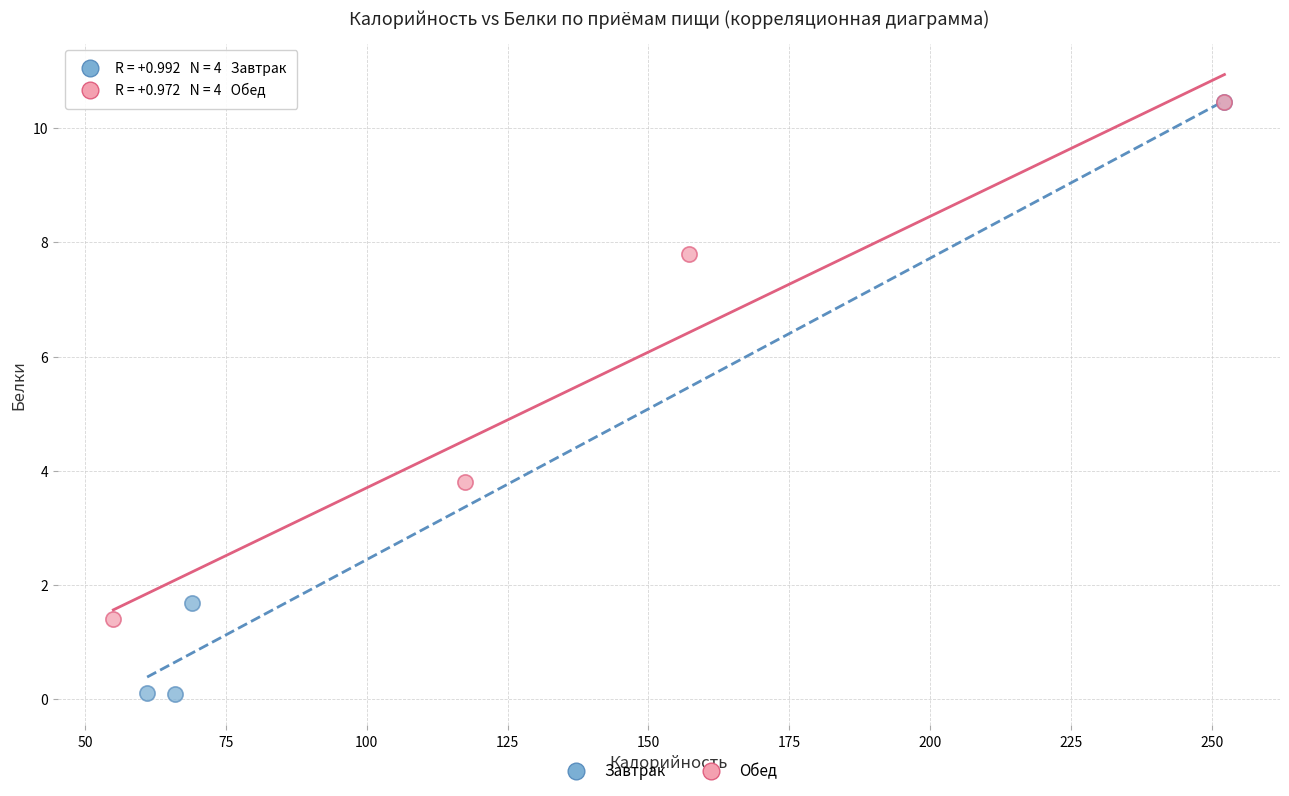

Which series has the largest Y range (max minus min)?

Завтрак